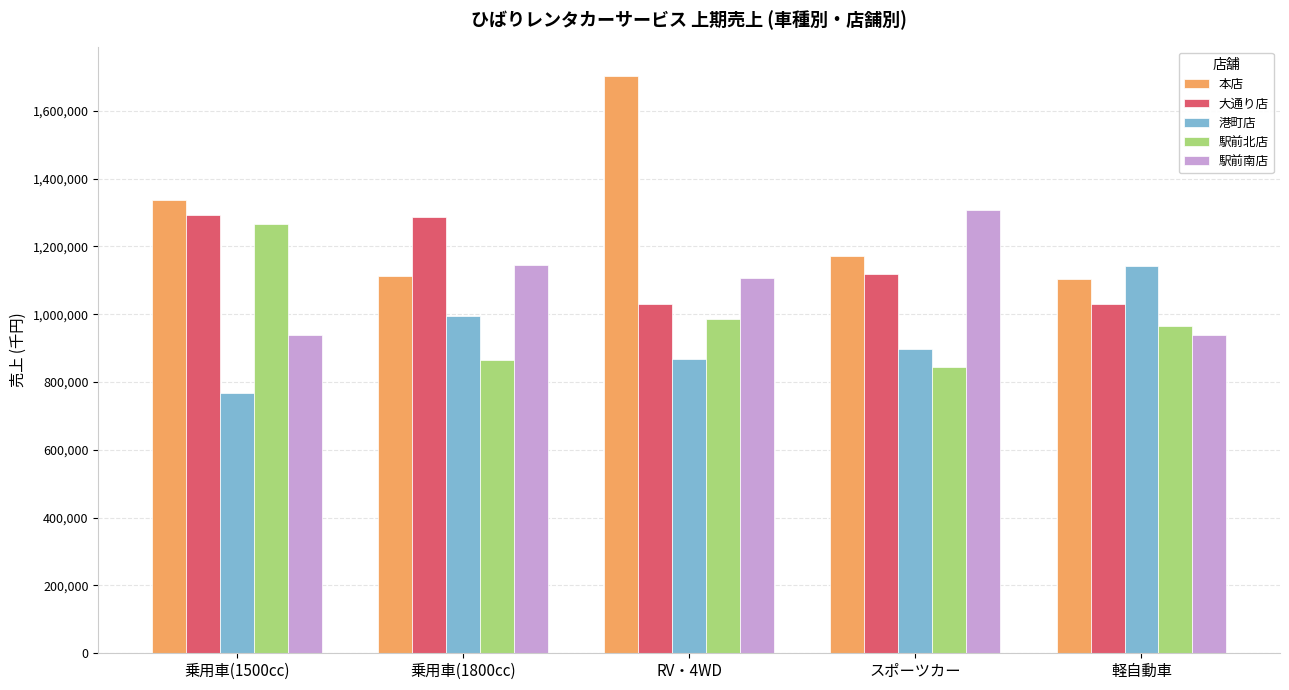

What is the total value across all series at 軽自動車?

5181300